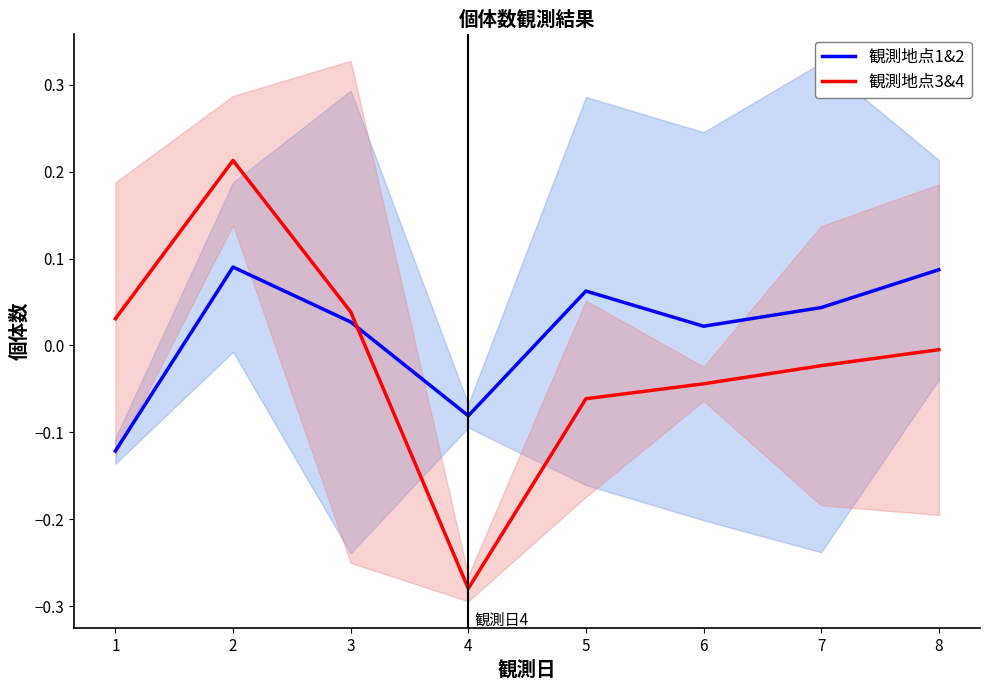

How many values in the 観測地点3 series are below 0?

5